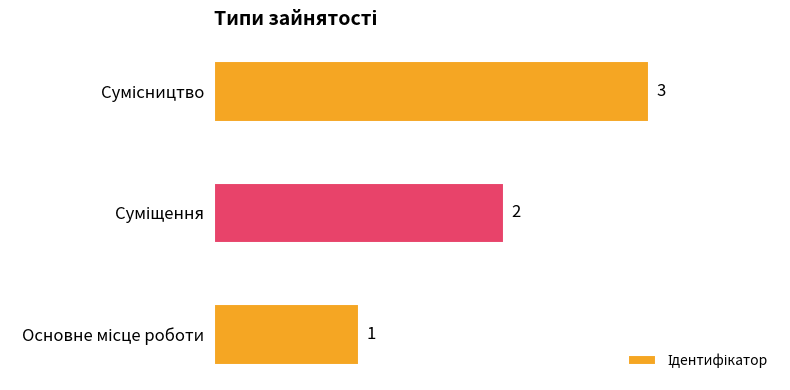

What is the greatest value displayed?

3